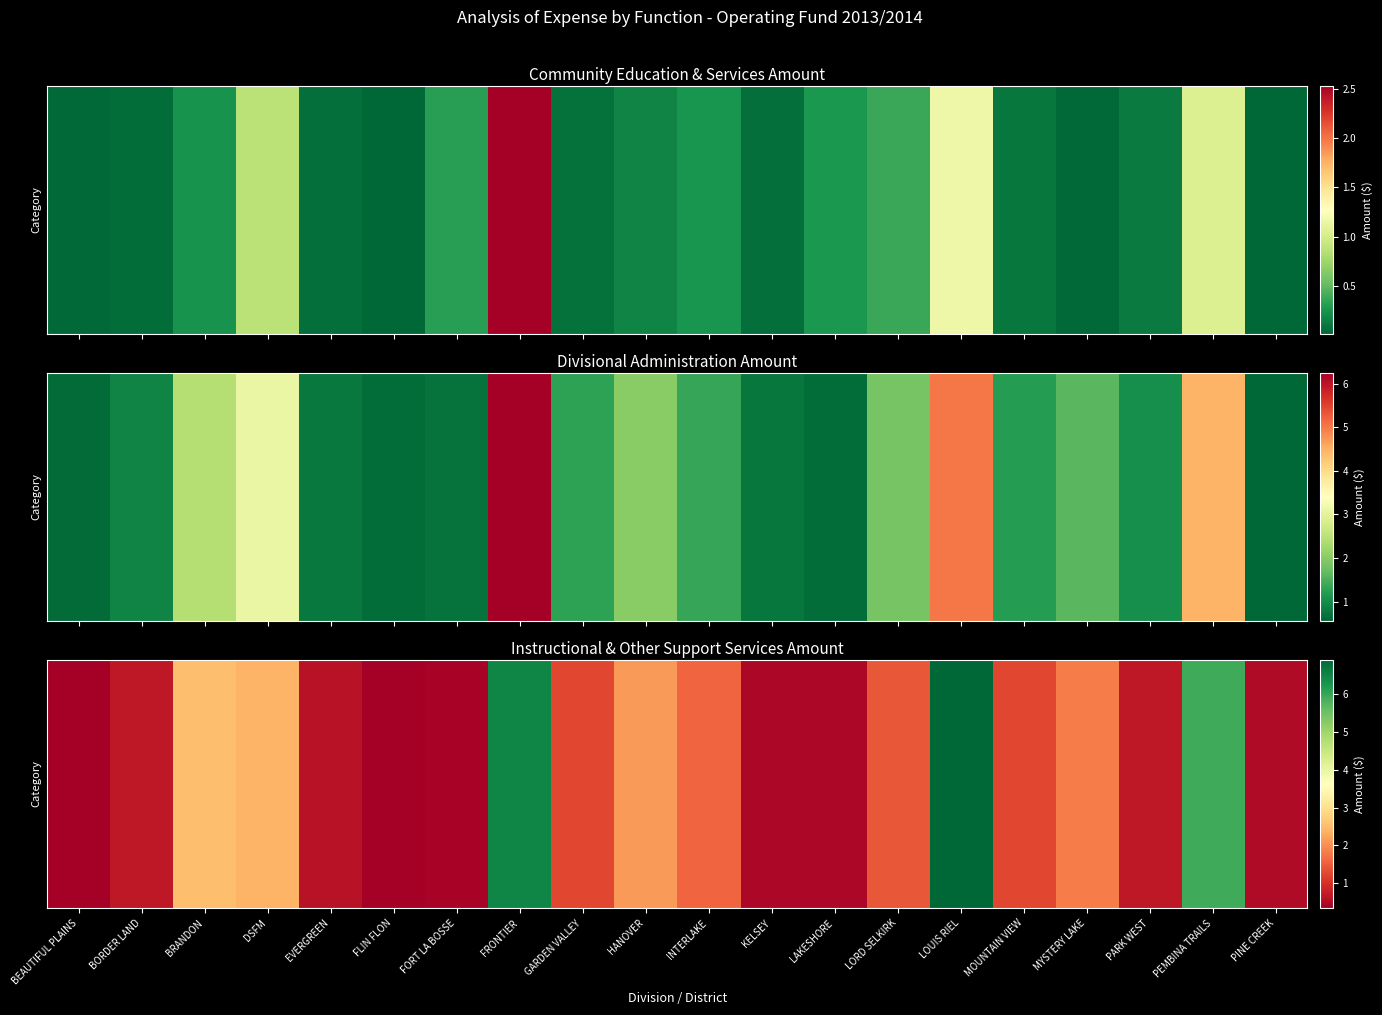

Which has a higher value, FORT LA BOSSE or PARK WEST?

PARK WEST